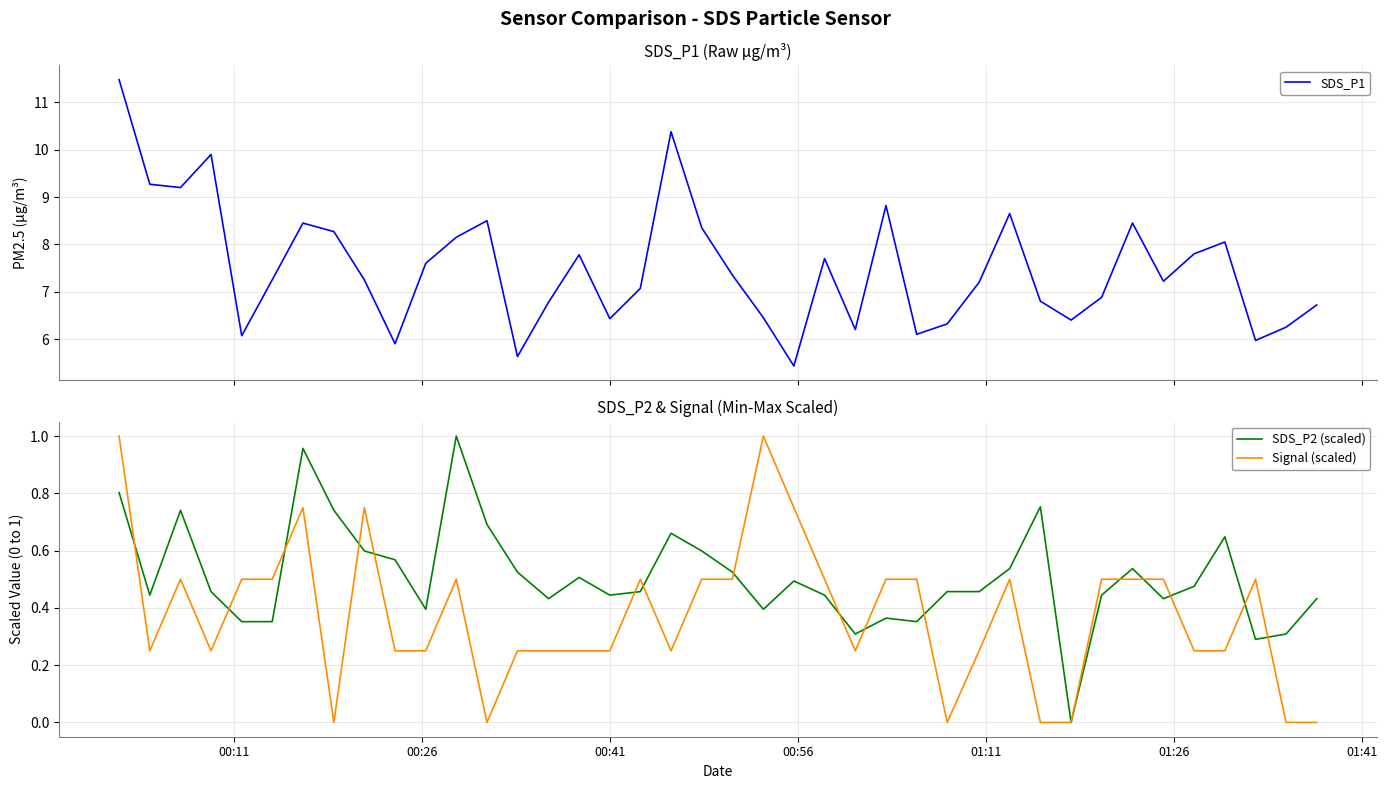

What is the highest value of the SDS_P1 series?

11.5